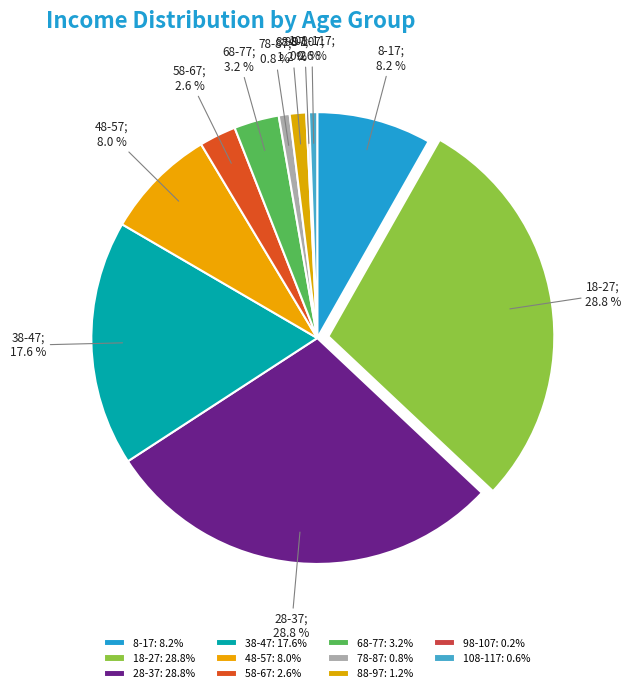

To the nearest percent, what percentage of the pie is 18-27?

29%